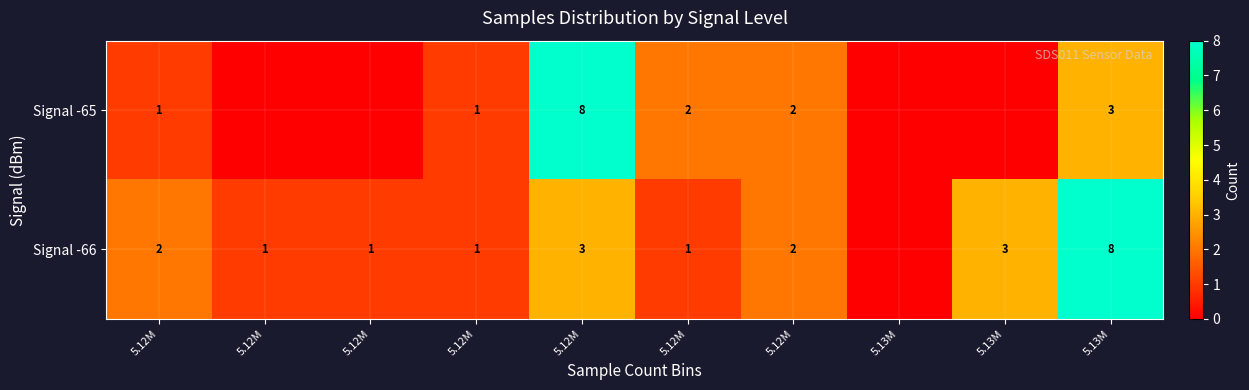

At how many categories does at least one series exceed 1?

6